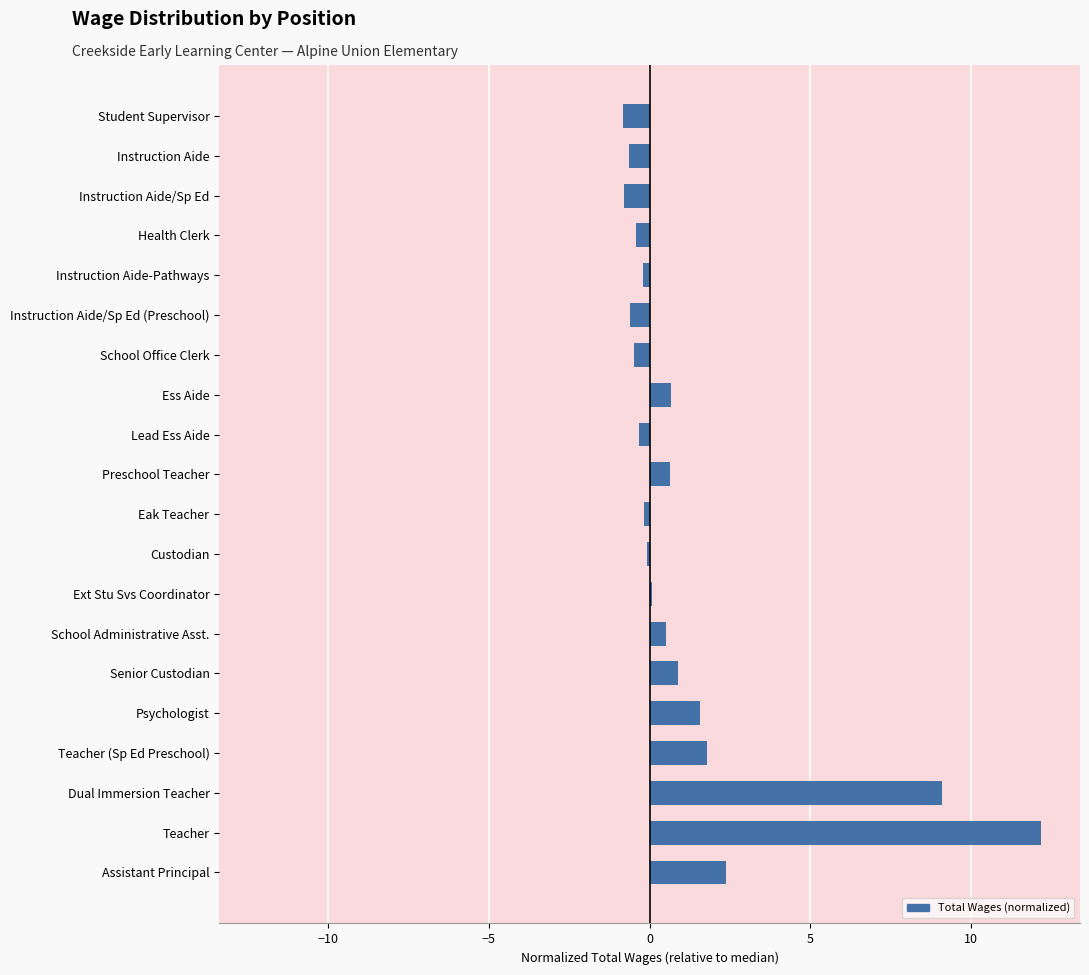

What is the maximum value shown in the chart?

12.2